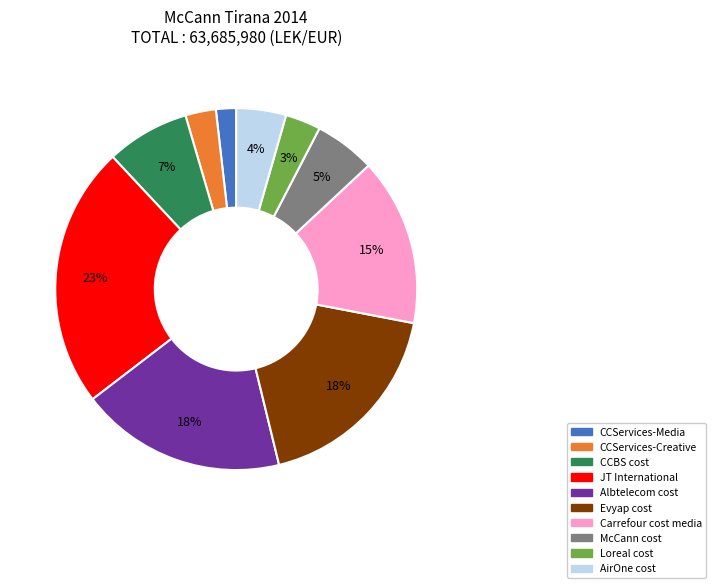

Combined, do AirOne cost and CCServices-Creative account for over 50%?

No